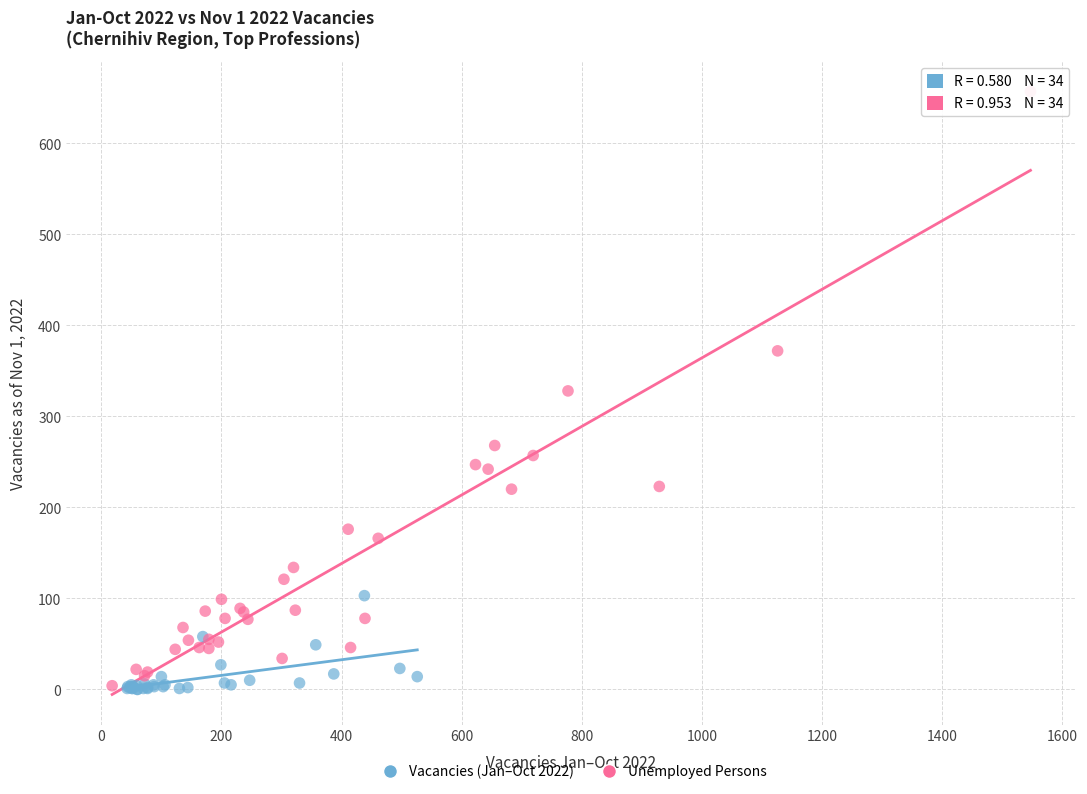

Which series has the largest Y range (max minus min)?

Unemployed Persons